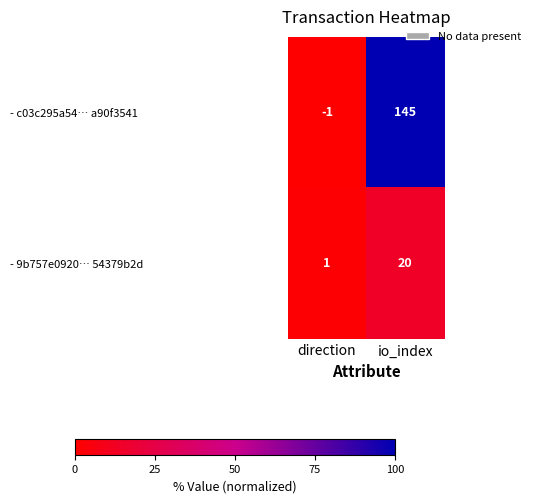

What is the total value across all series at io_index?

165